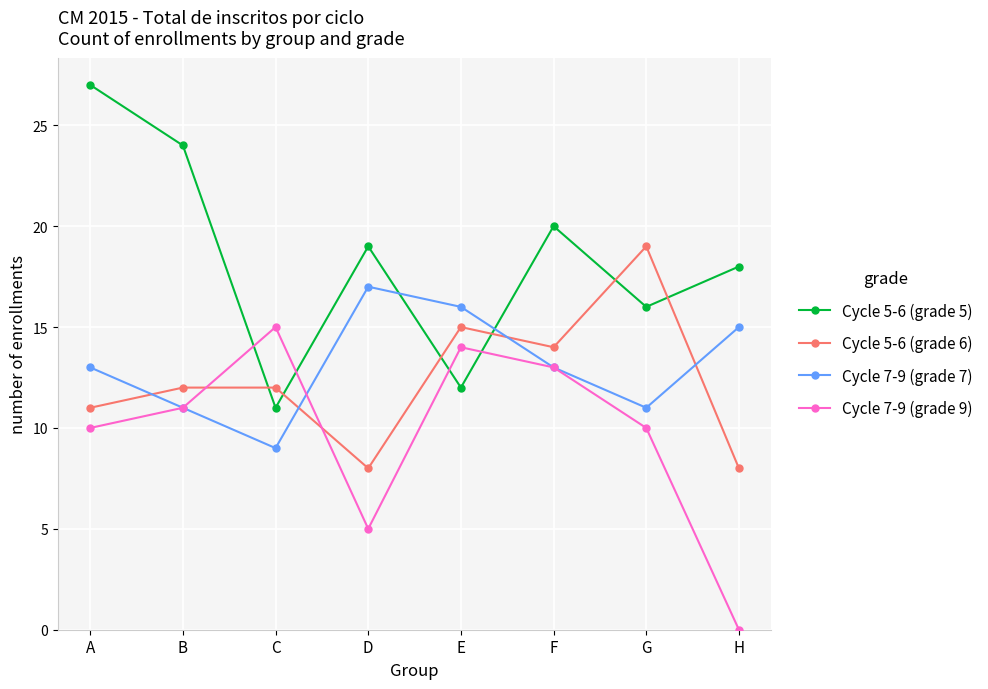

At how many categories does at least one series exceed 8?

8